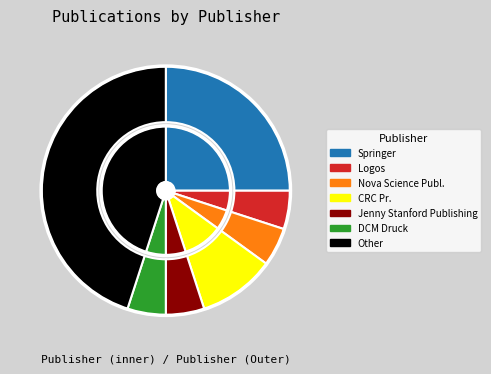

To the nearest percent, what is the difference between the largest and smallest slice percentages?

40%